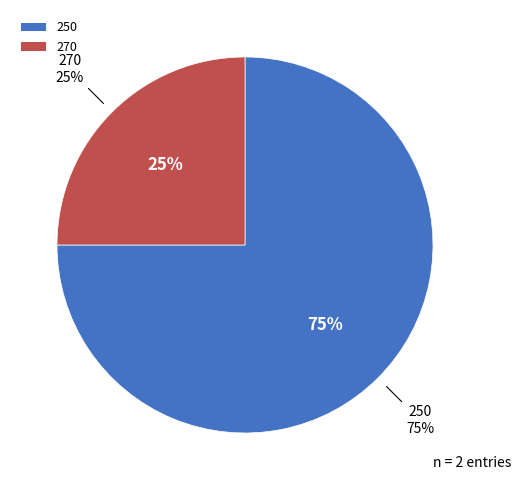

Which category has the smallest portion of the pie?

270